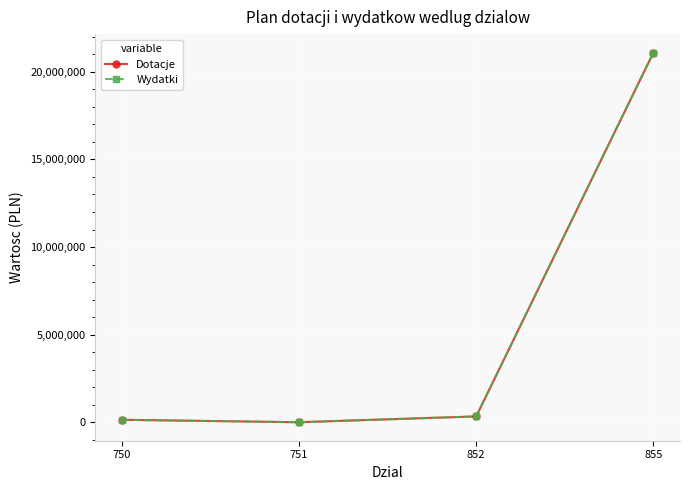

What is the total value across all series at 855?

42191216